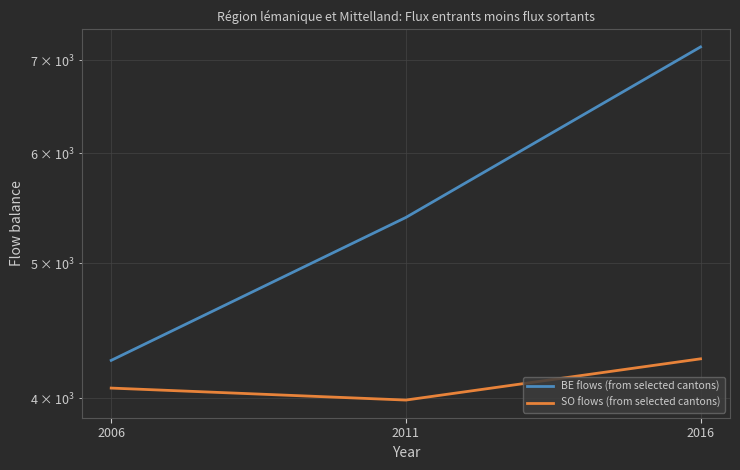

Rank the series by their average value, from lowest to highest.

SO flows (from selected cantons), BE flows (from selected cantons)